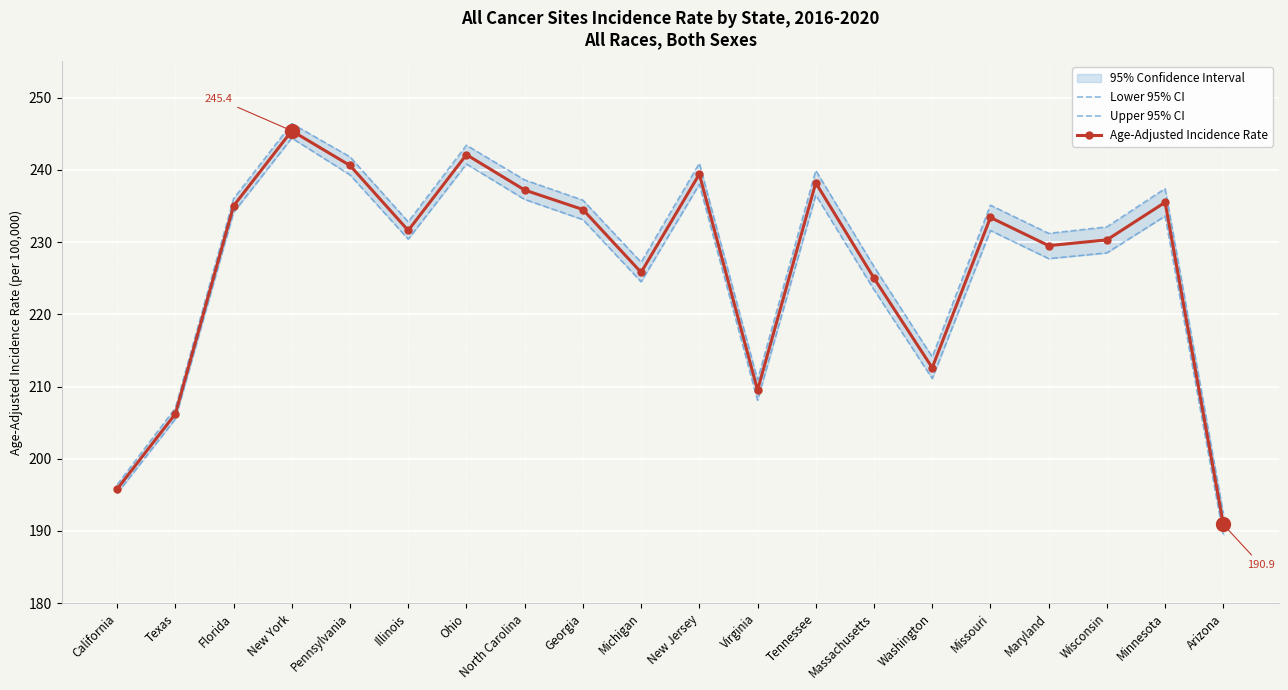

Reading right to left, transcribe all the data shown in this chart.

Lower 95% CI: 189.4	233.6	228.5	227.7	231.6	211.1	223.4	236.5	208.1	238.0	224.5	233.1	235.9	240.8	230.4	239.3	244.4	234.1	205.5	195.2
Upper 95% CI: 192.4	237.4	232.1	231.2	235.1	214.1	226.6	239.9	210.9	240.9	227.2	235.8	238.6	243.4	232.8	241.8	246.4	236.0	207.0	196.4
Age-Adjusted Incidence Rate: 190.9	235.5	230.3	229.5	233.4	212.6	225.0	238.2	209.5	239.4	225.8	234.5	237.2	242.1	231.6	240.6	245.4	235.0	206.2	195.8